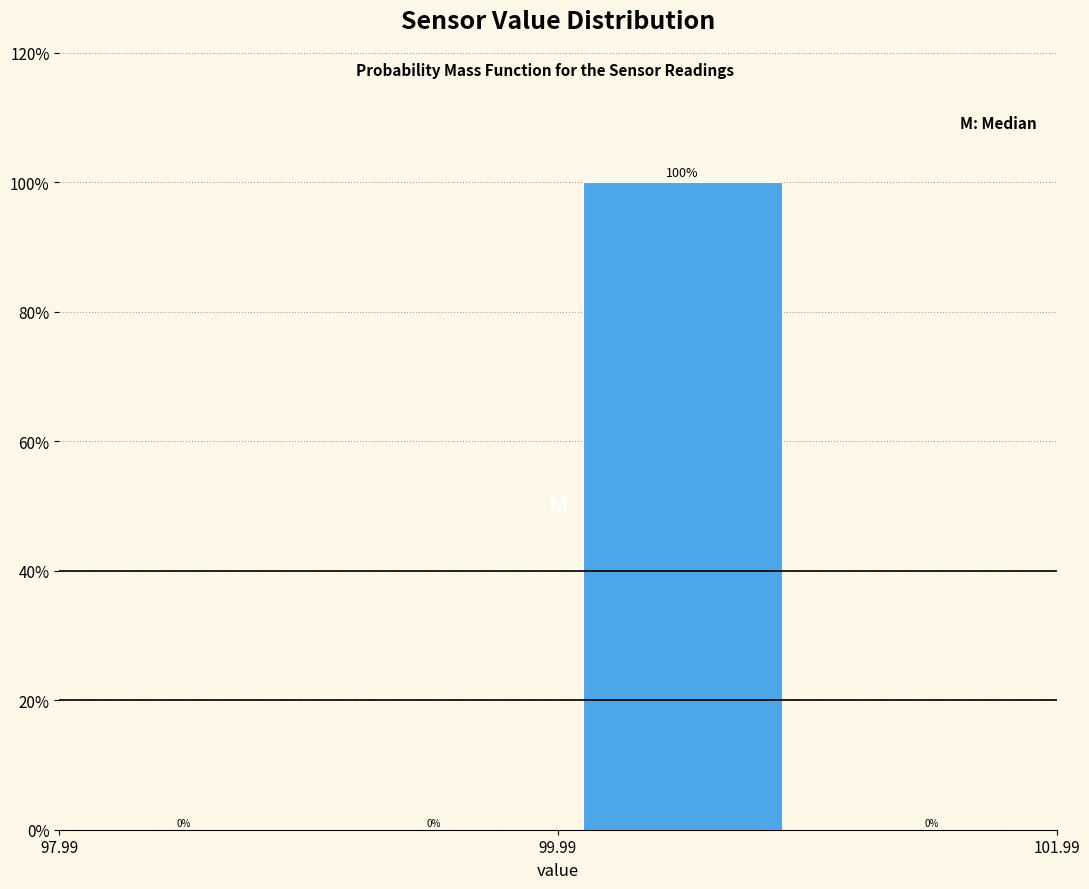

Reading left to right, list every bar in this chart as the range it spans on the x-axis followed by its height. The bar edges are not printed on the chart, so give them approximately, as read against the axis.

98 to 99: 0
99 to 100: 0
100 to 101: 100
101 to 102: 0